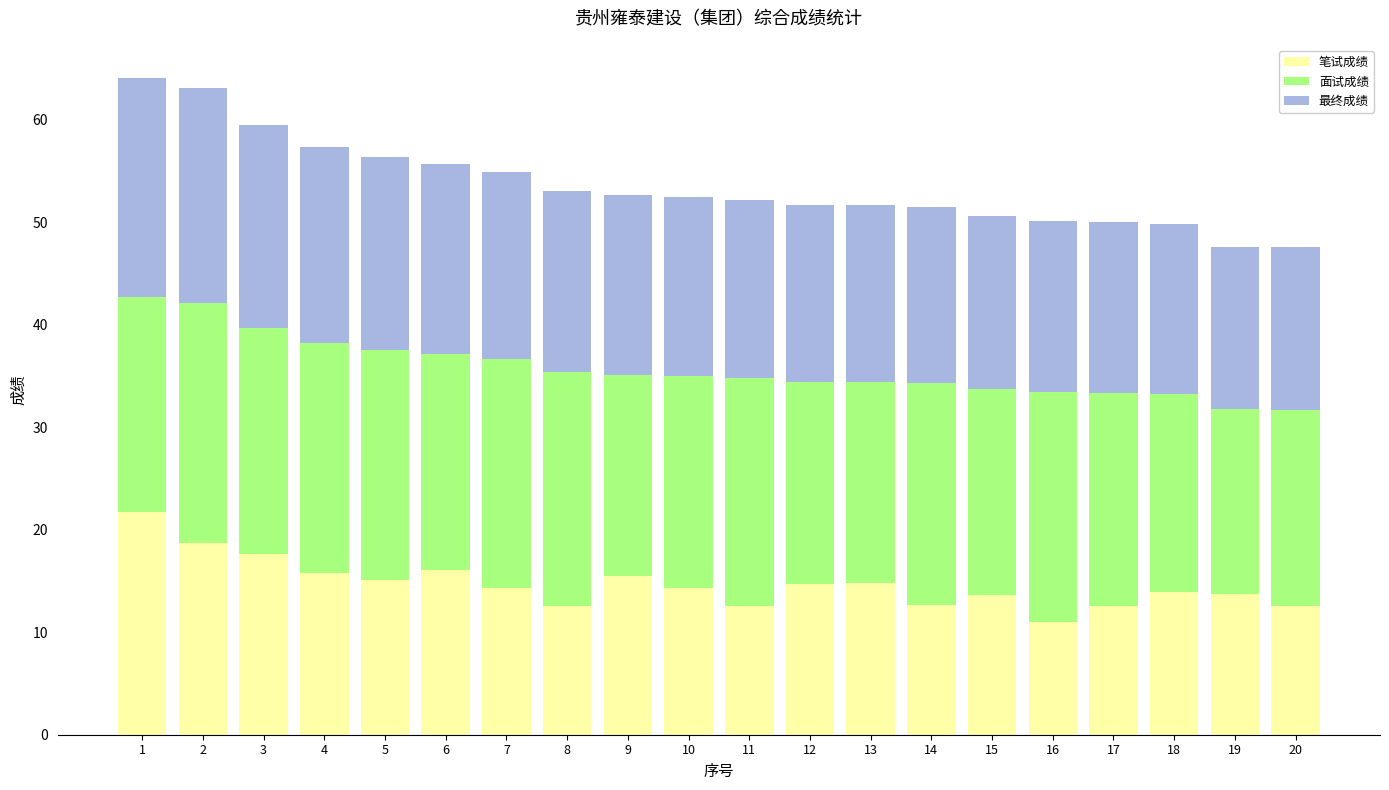

Does the chart contain stacked bars?

Yes